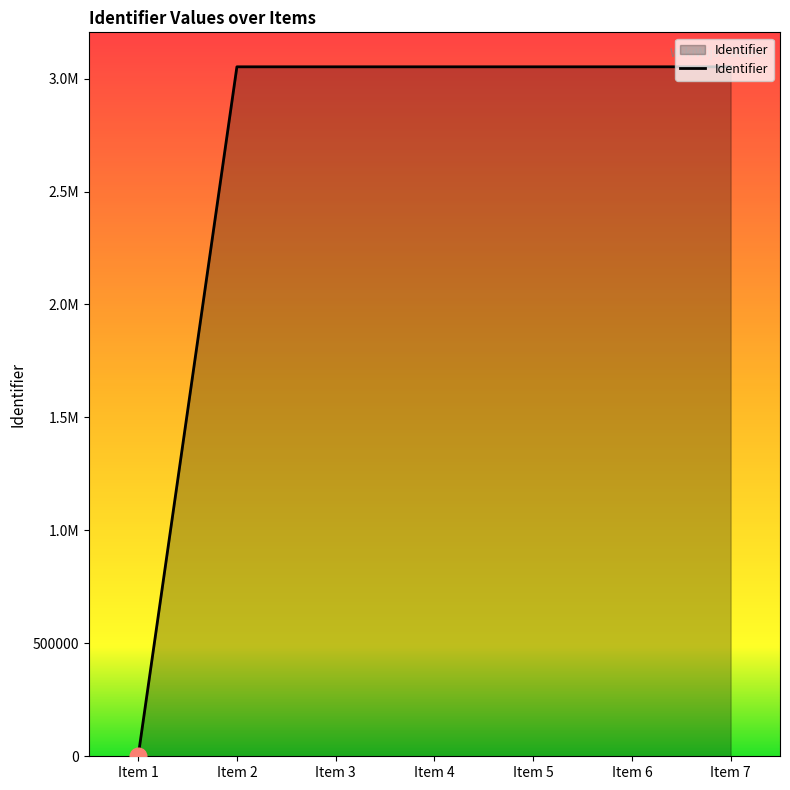

Reading left to right, transcribe all the data shown in this chart.

0	3051944	3051947	3051950	3051953	3051956	3051958